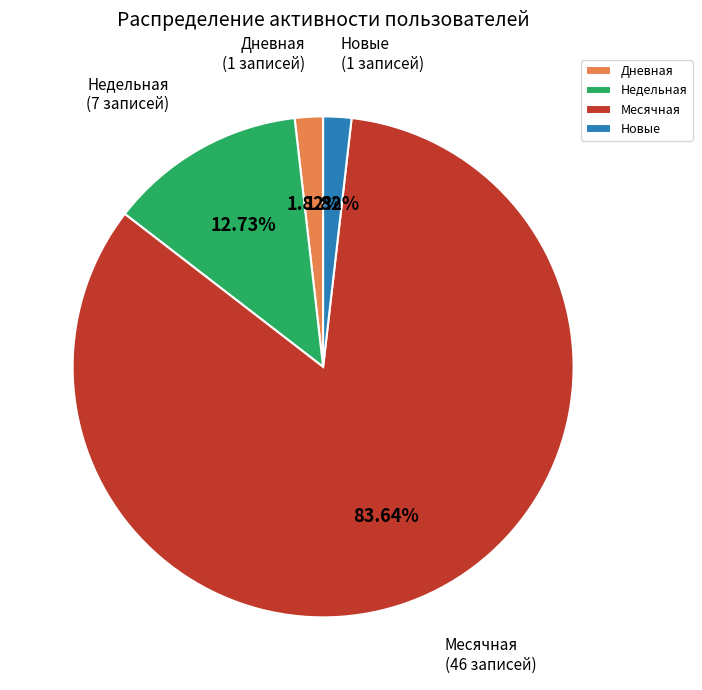

To the nearest percent, what is the average slice percentage?

25%